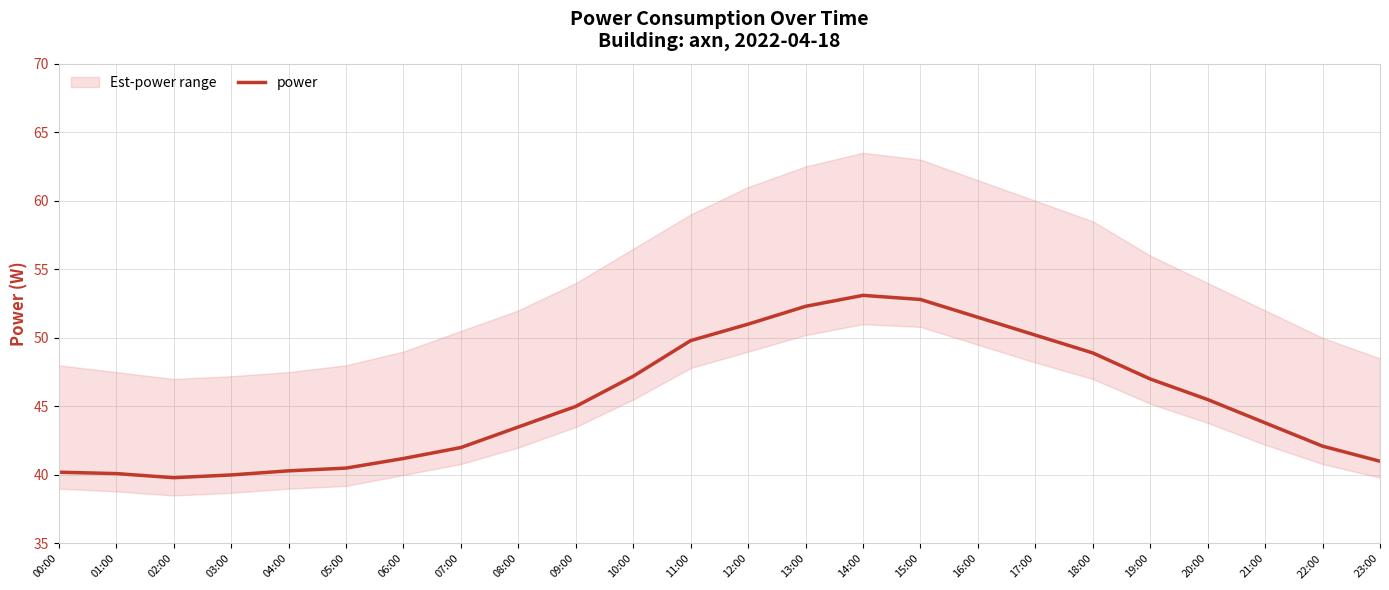

Rank the categories by value from lowest to highest.

02:00, 03:00, 01:00, 00:00, 04:00, 05:00, 23:00, 06:00, 07:00, 22:00, 08:00, 21:00, 09:00, 20:00, 19:00, 10:00, 18:00, 11:00, 17:00, 12:00, 16:00, 13:00, 15:00, 14:00